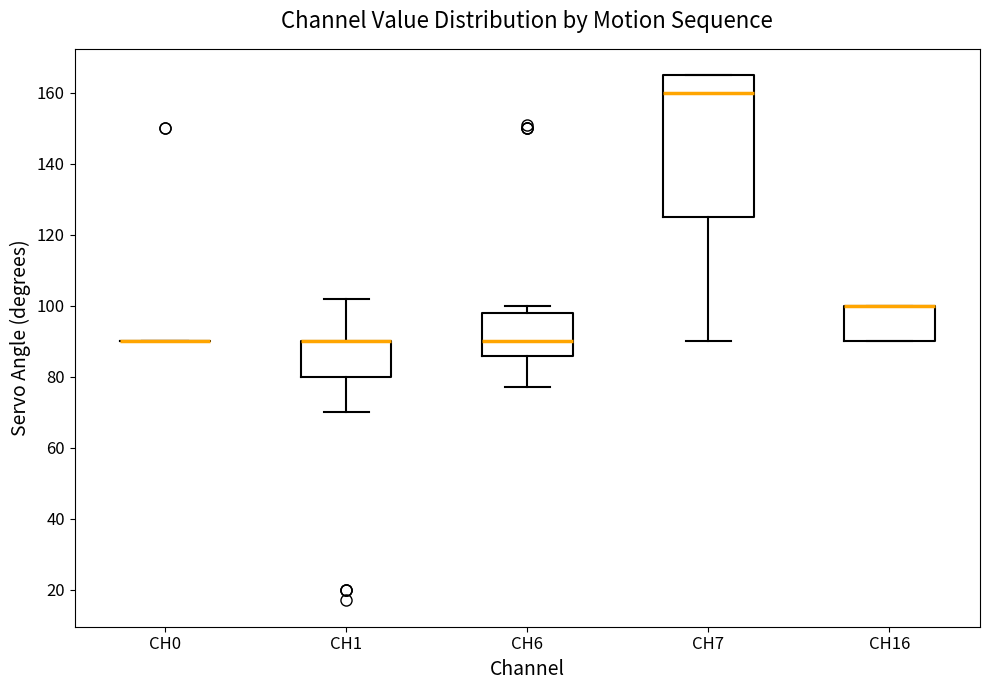

Comparing the boxes themselves (not the whiskers), which one is the tallest?

CH7